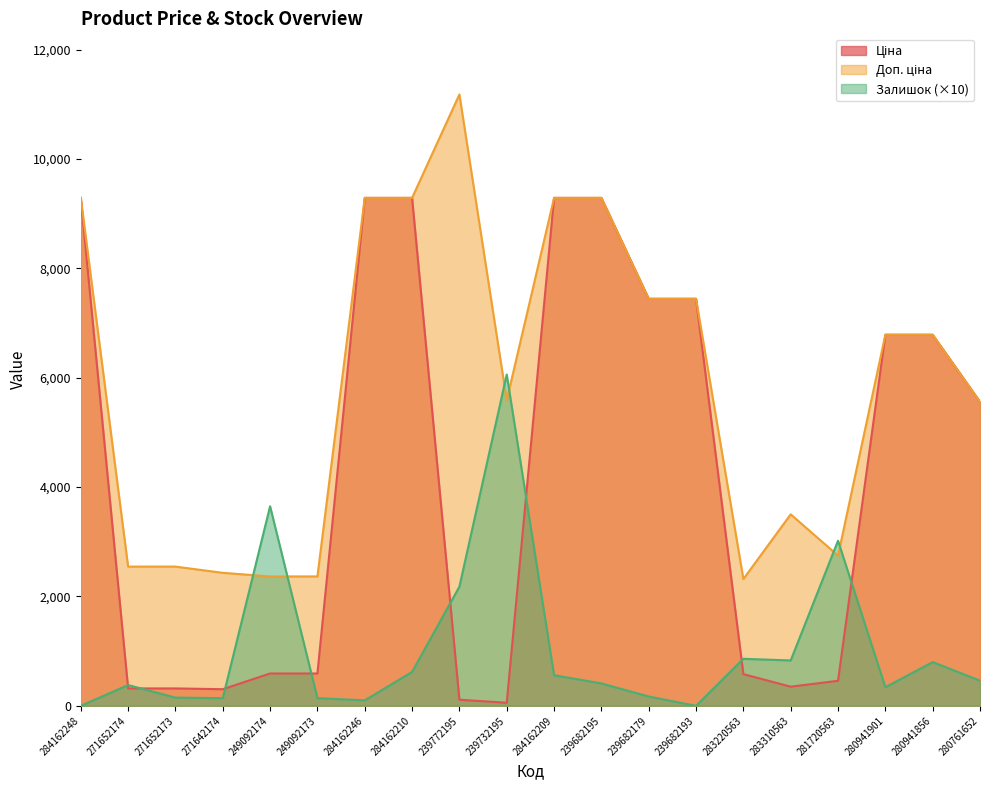

What is the difference between the highest and lowest values at 284162246?

9190.5